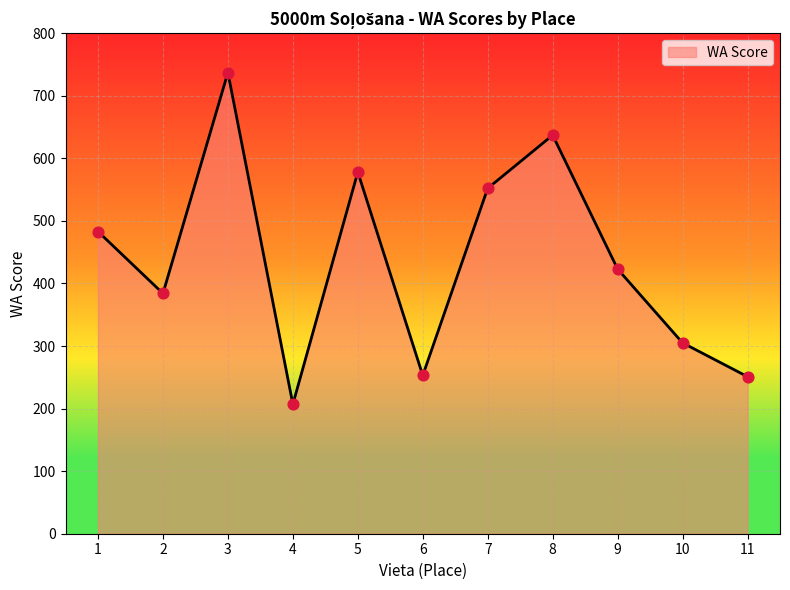

Between 8 and 1, which is larger?

8